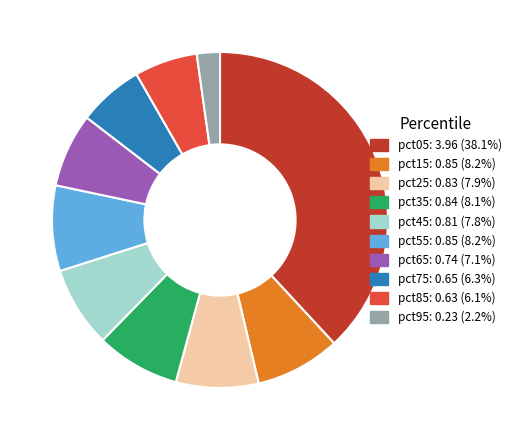

Do pct45: 0.81 (7.8%) and pct95: 0.23 (2.2%) together represent more than half of the pie?

No